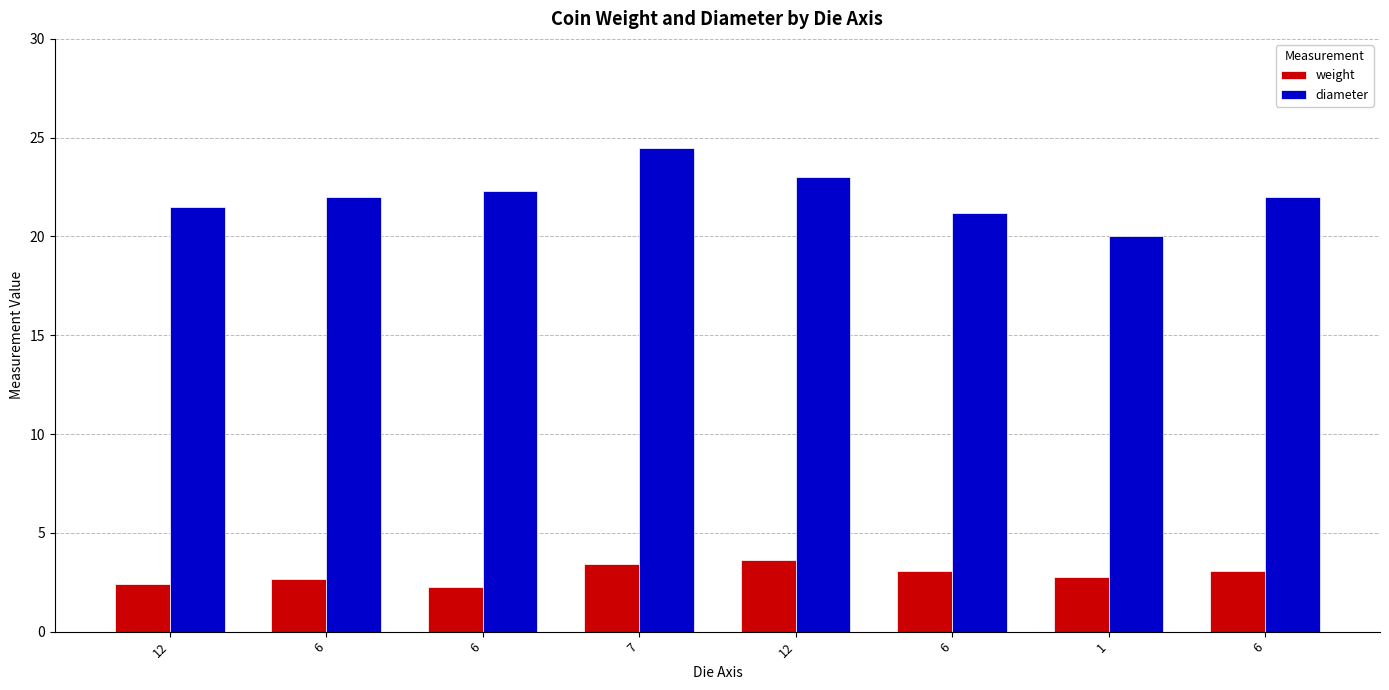

How many series are shown in this chart?

2